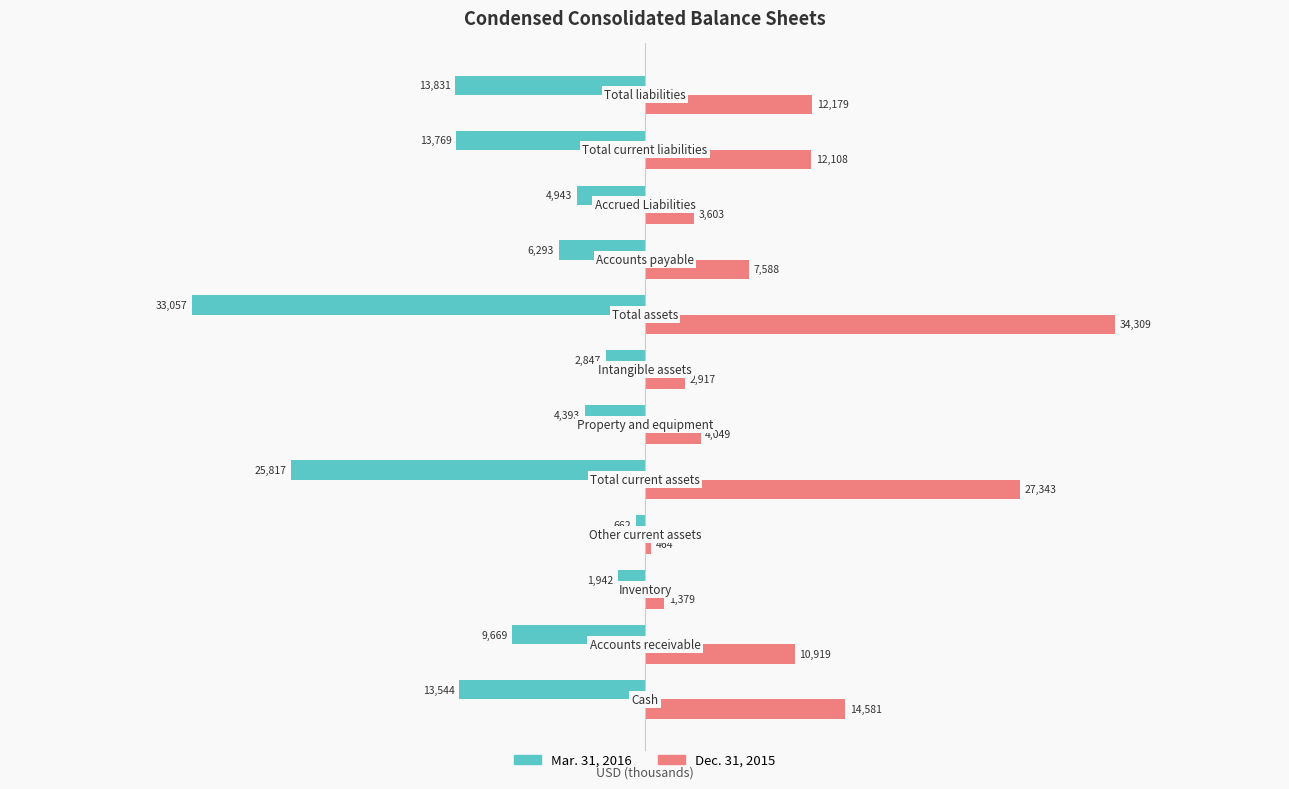

What is the average value of the Dec. 31, 2015 series?

10953